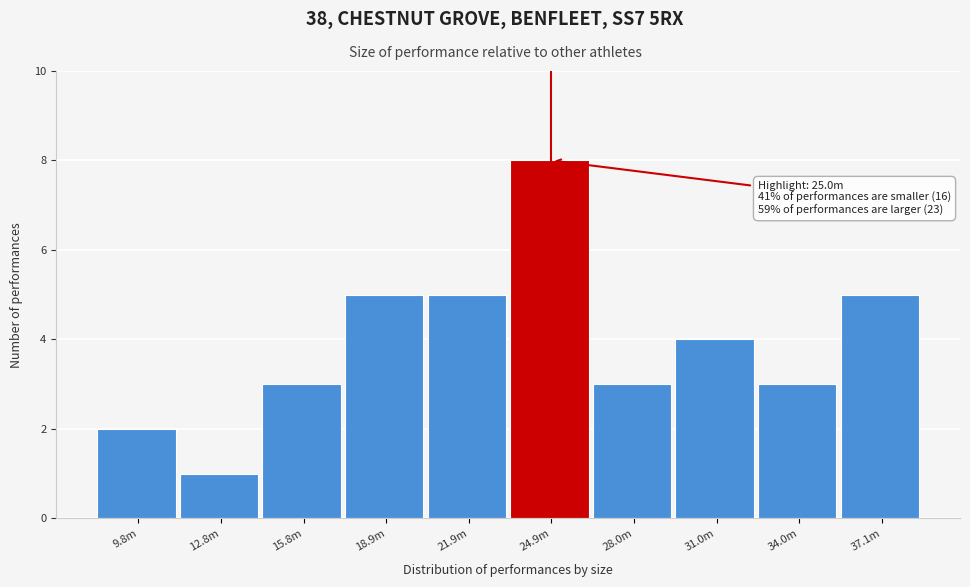

Reading left to right, transcribe all the data shown in this chart.

9.8m=2	12.8m=1	15.8m=3	18.9m=5	21.9m=5	24.9m=8	28.0m=3	31.0m=4	34.0m=3	37.1m=5